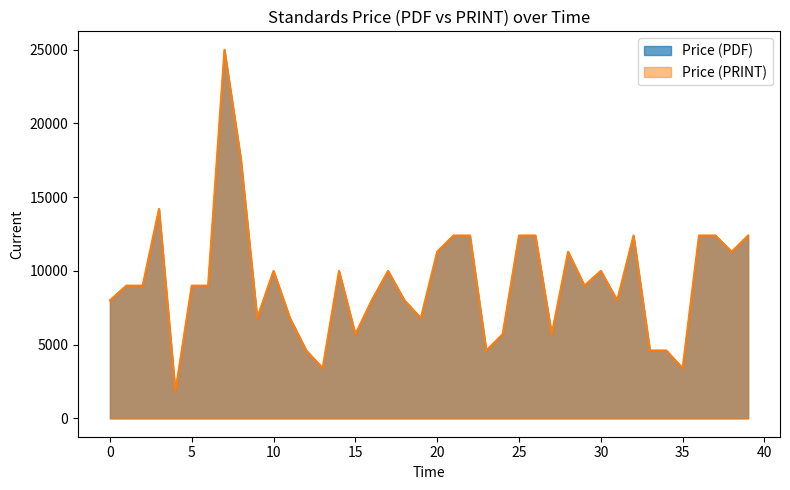

Does the chart have visible grid lines?

No